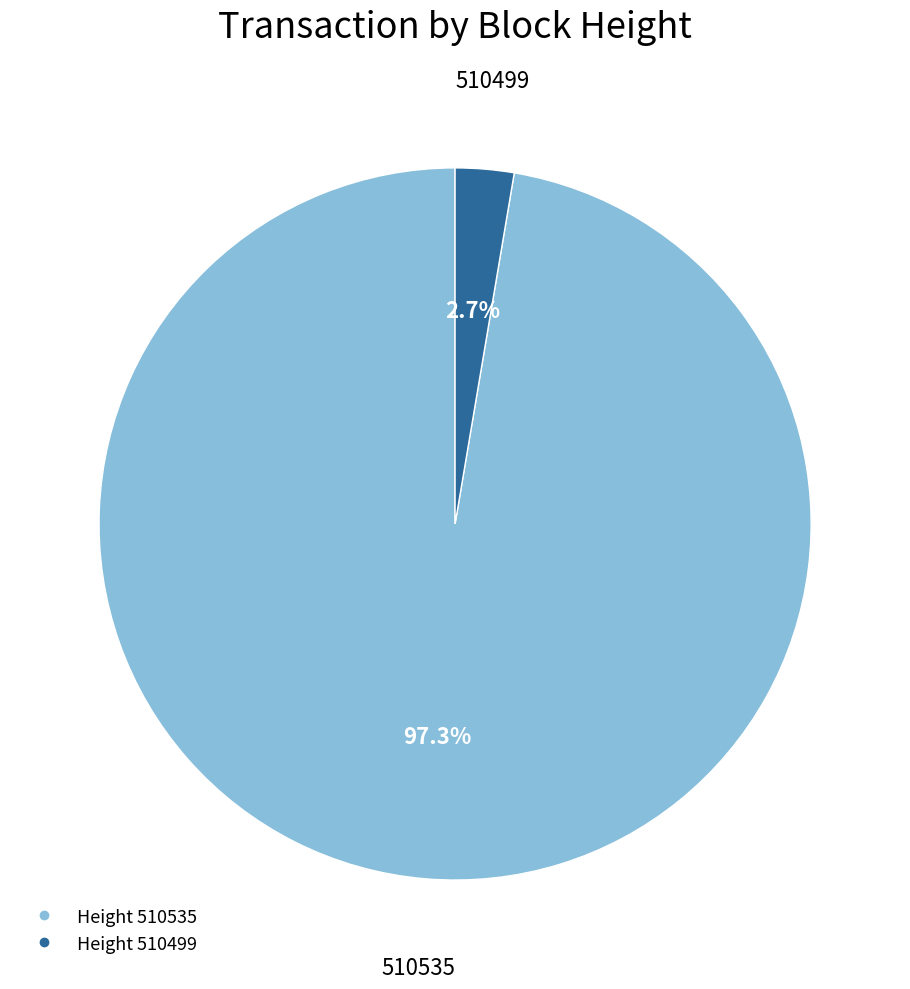

Does any single category account for the majority?

Yes